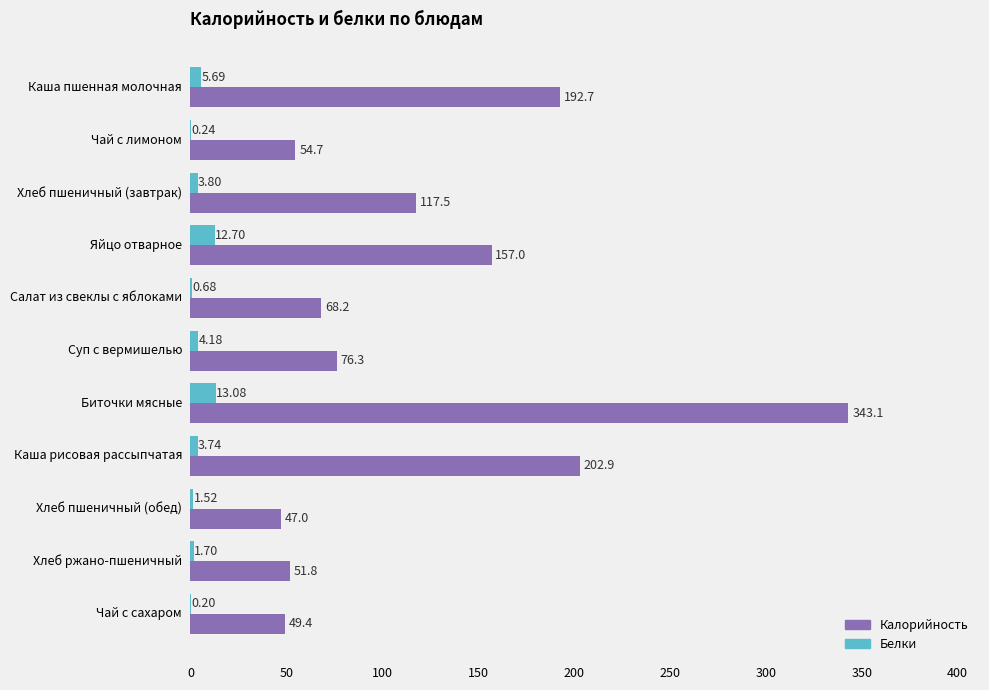

What is the sum of all Калорийность values?

1360.6